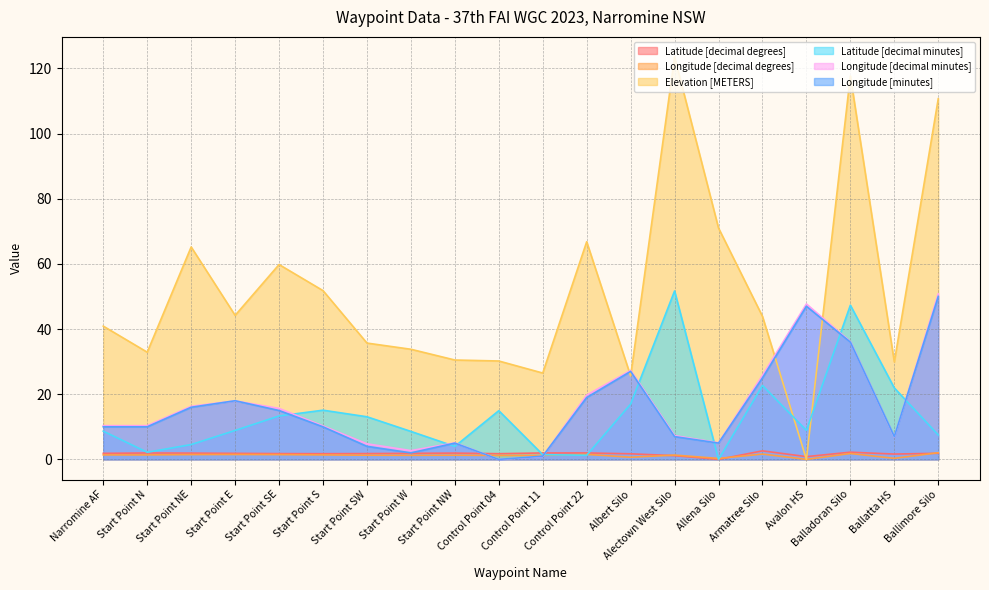

Which series changed the most between Narromine AF and Control Point 04?

Elevation [METERS]